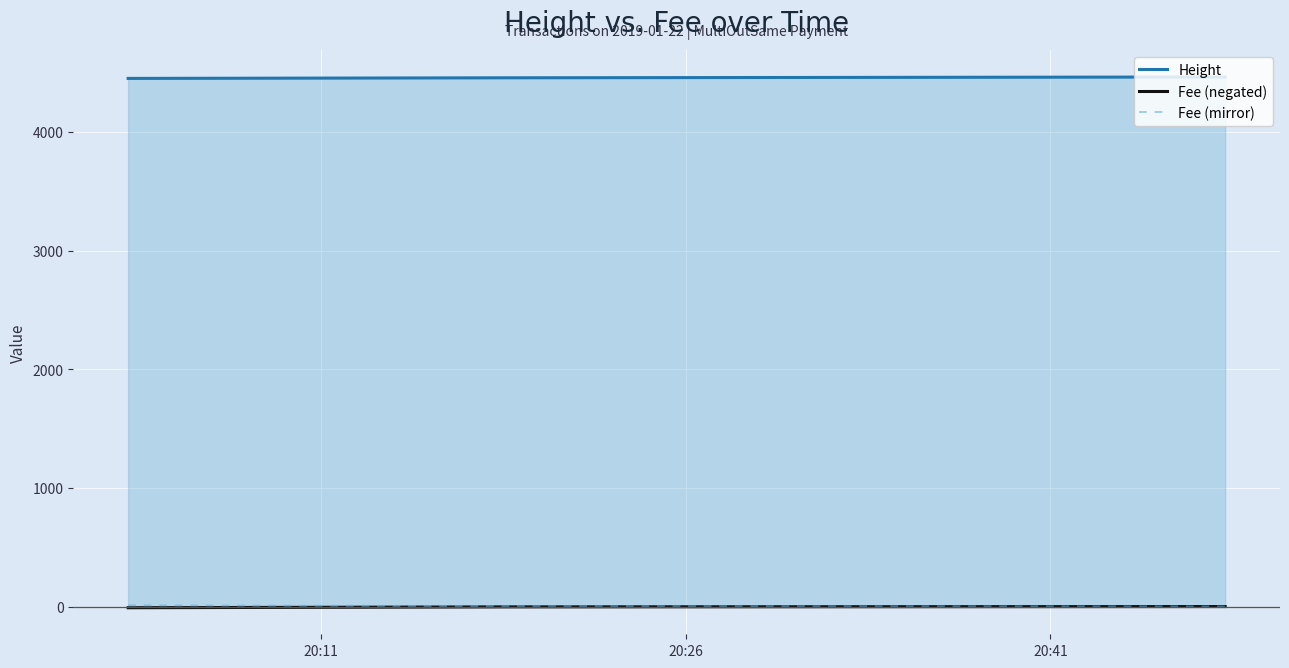

What is the value of the Fee (mirror) point at the 3rd from the left?

0.1